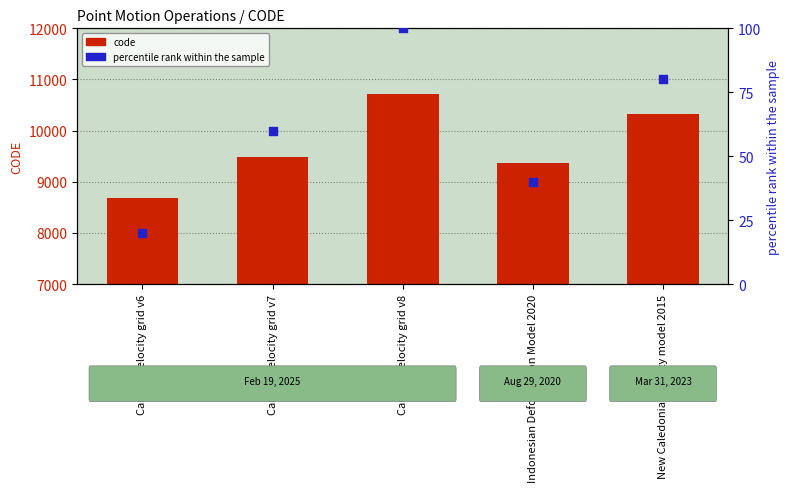

At how many categories does at least one series exceed 1278?

5